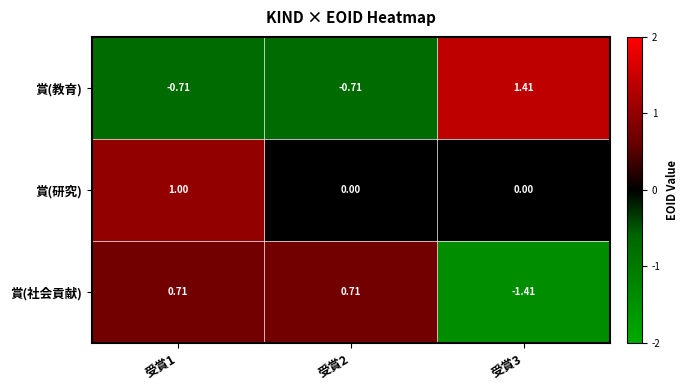

List the series in order of their peak value, highest first.

賞(教育), 賞(研究), 賞(社会貢献)